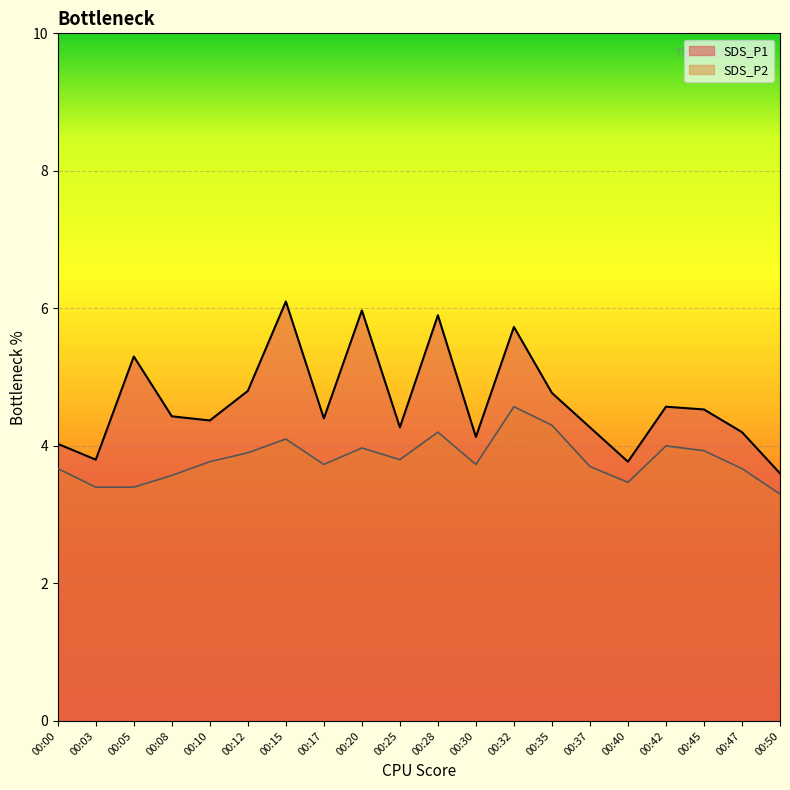

What is the average value of the SDS_P2 series?

3.8